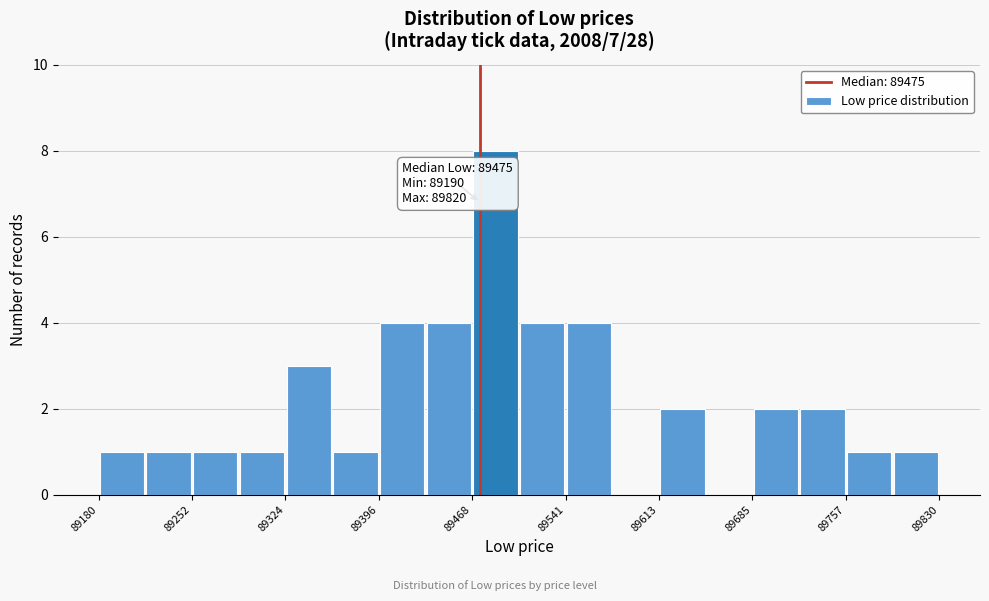

Around what value on the x-axis is the tallest bar? Give the approximate position of its centre, as read against the axis.

89490